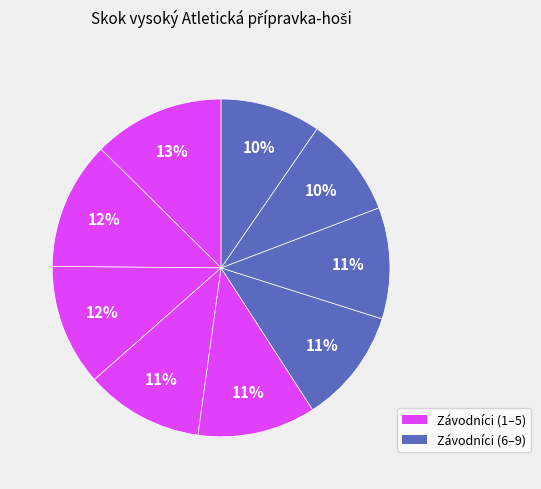

Count the number of slices in the pie.

9